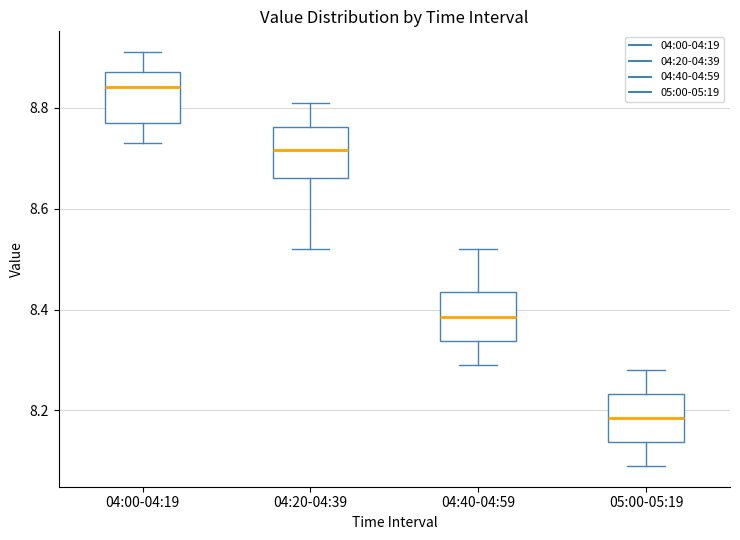

Which box's median line is the lowest?

05:00-05:19